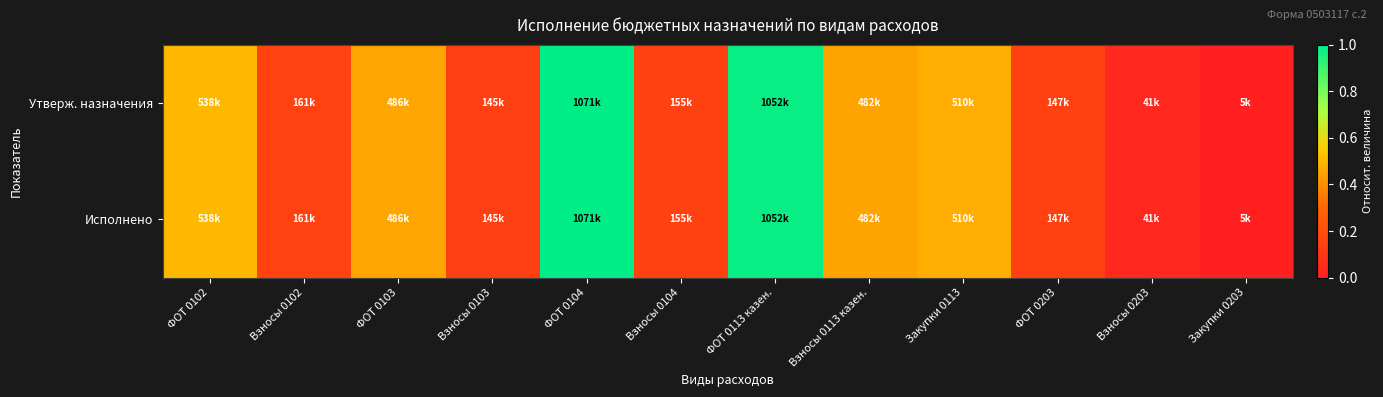

What is the total value across all series at Взносы 0102?

0.3